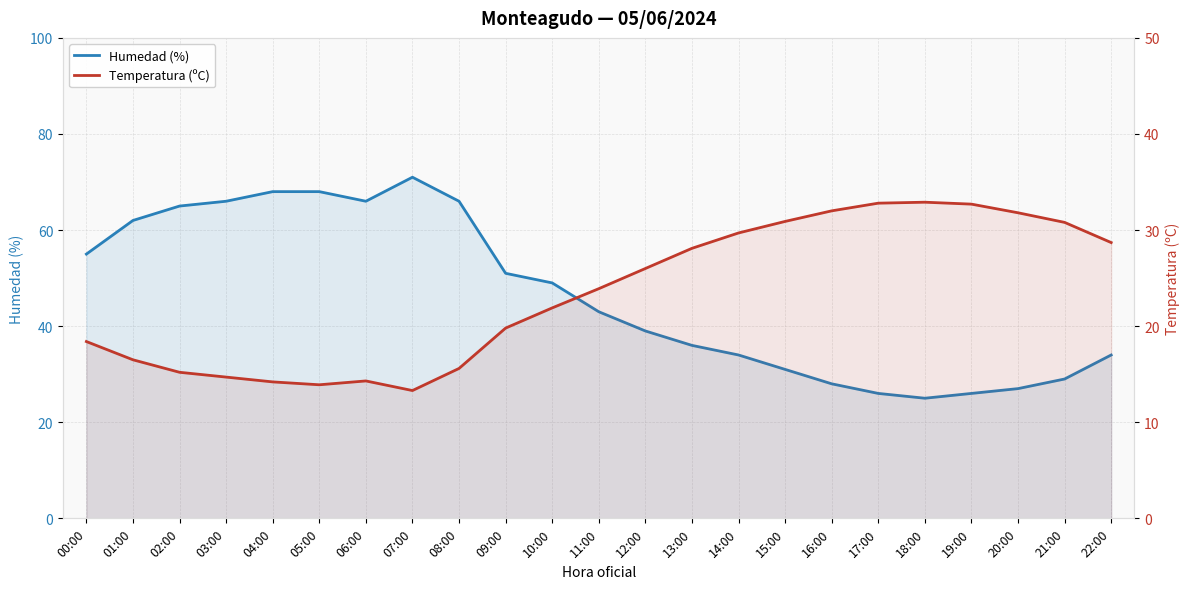

The value of Humedad (%) at 10:00 is 49.0. True or false?

True